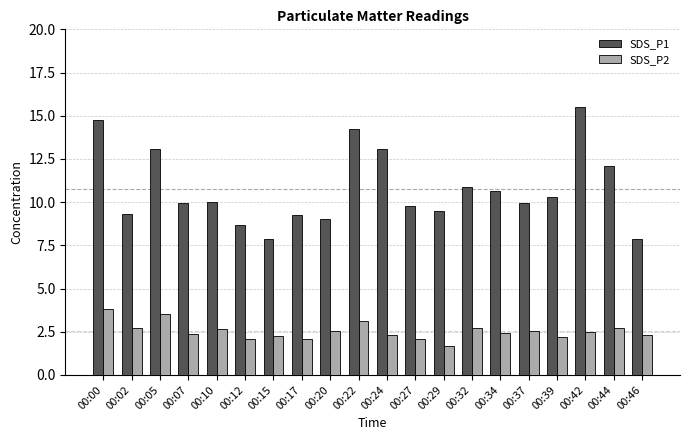

What is the maximum value for SDS_P2?

3.8